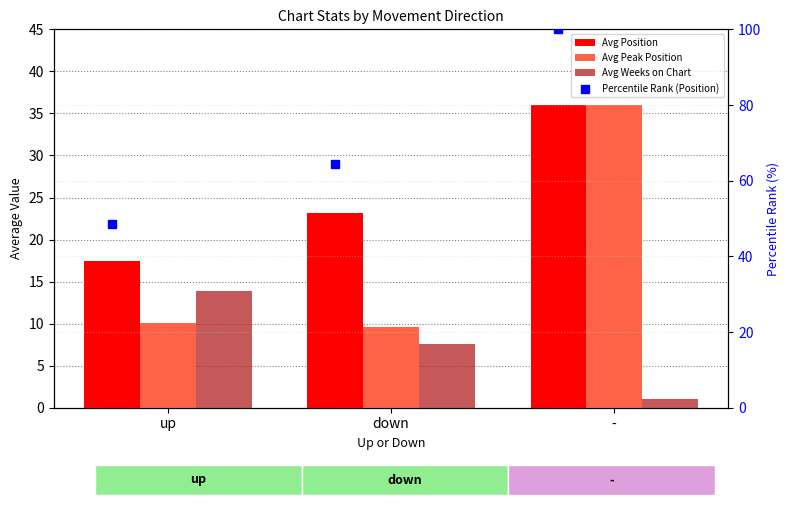

Which series has the widest spread of Y values?

Percentile Rank (Position)